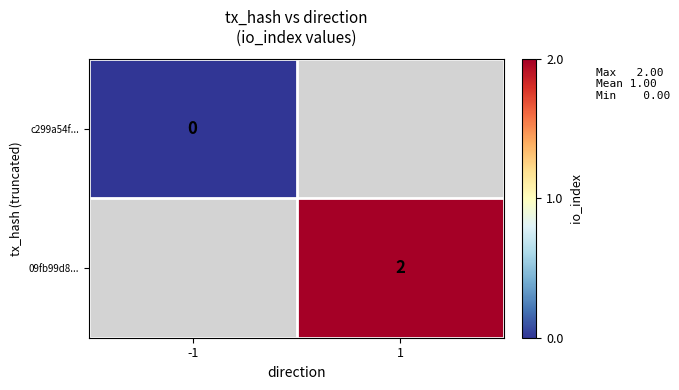

Count the number of categories in the chart.

2